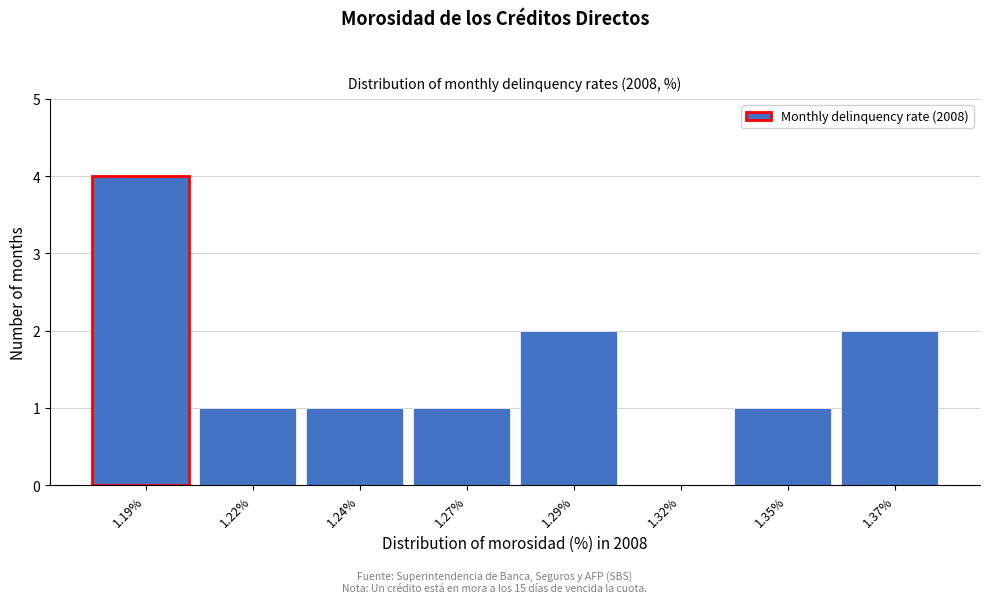

Reading right to left, list all the values displayed in this chart.

1.37%=2	1.35%=1	1.32%=0	1.29%=2	1.27%=1	1.24%=1	1.22%=1	1.19%=4